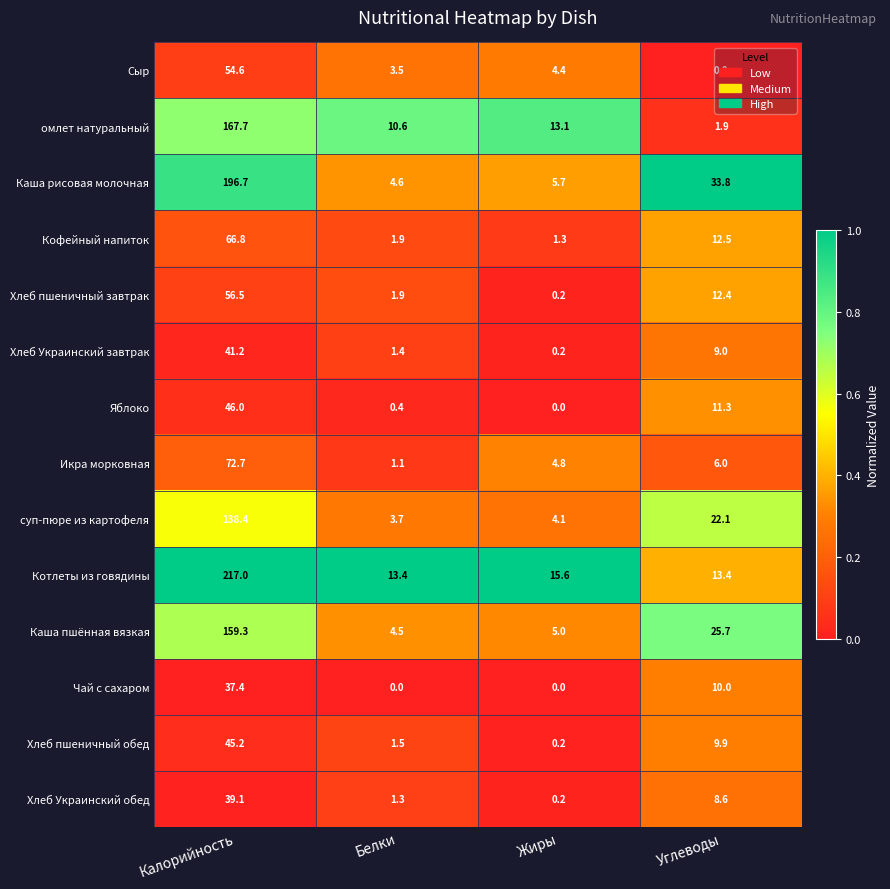

Count the number of data series in this chart.

14